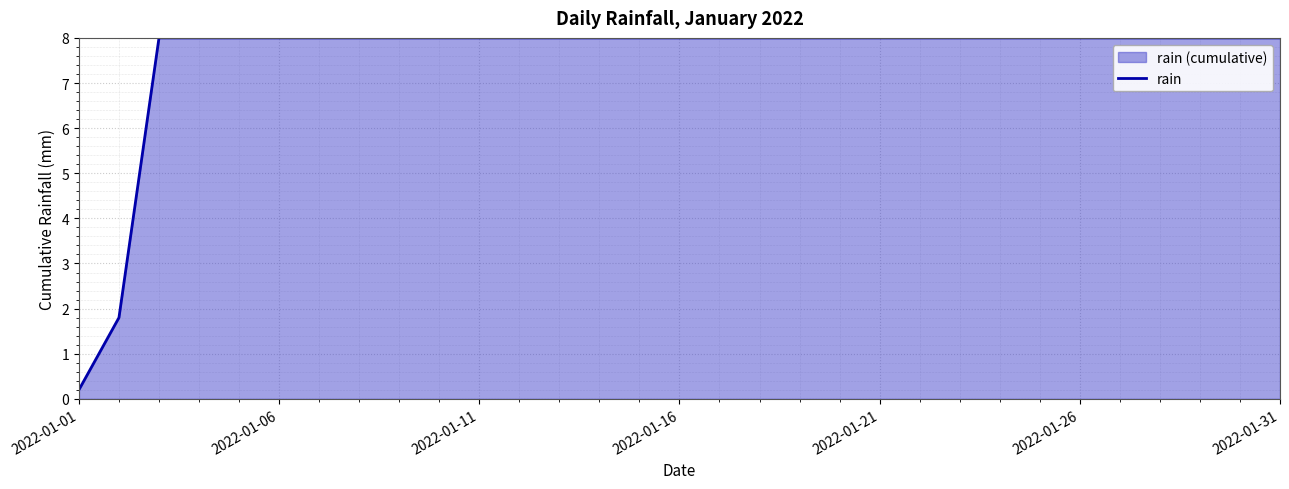

At which category does the chart reach its minimum across all series?

2022-01-01